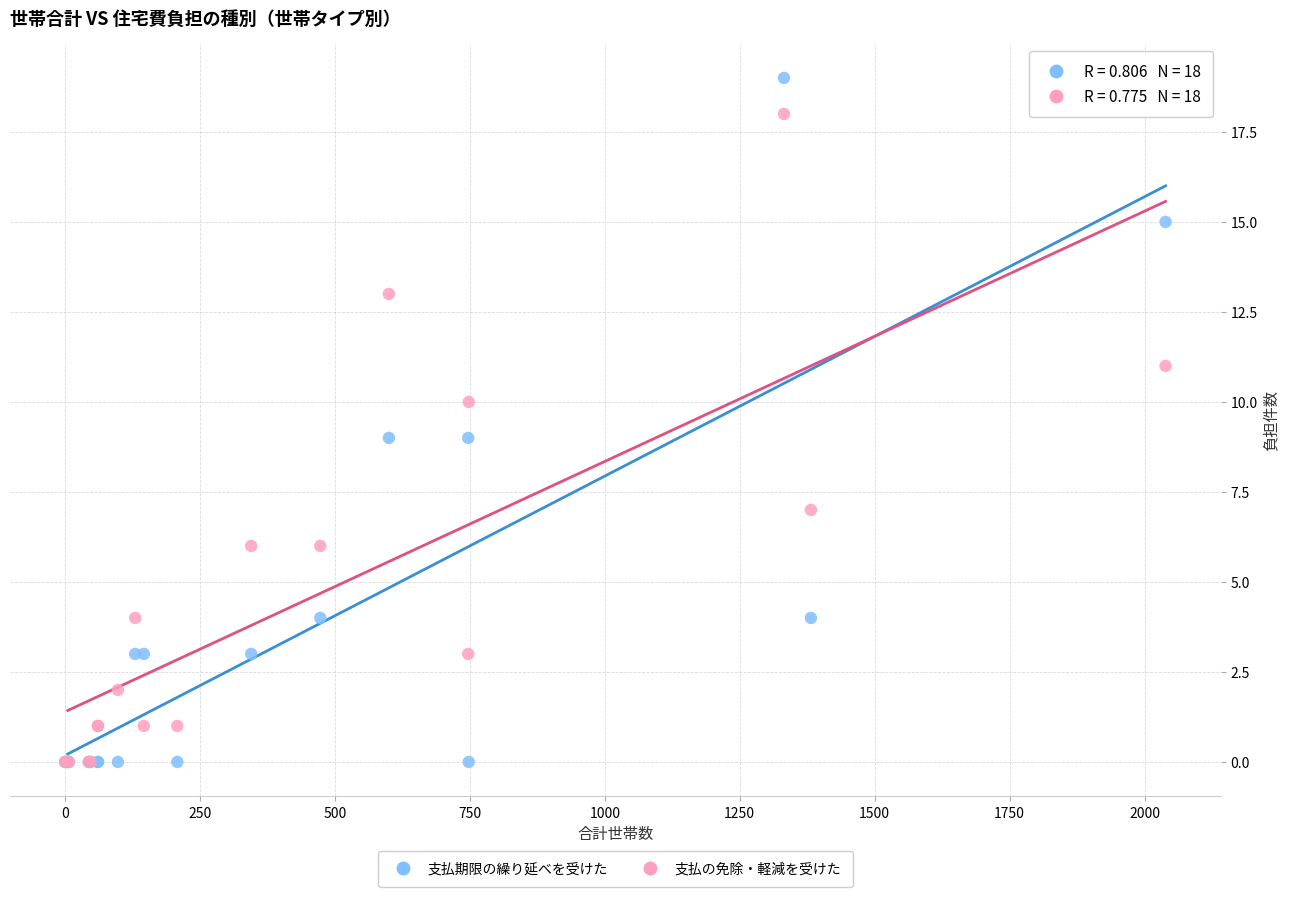

Which series reaches the maximum Y coordinate?

支払期限の繰り延べを受けた